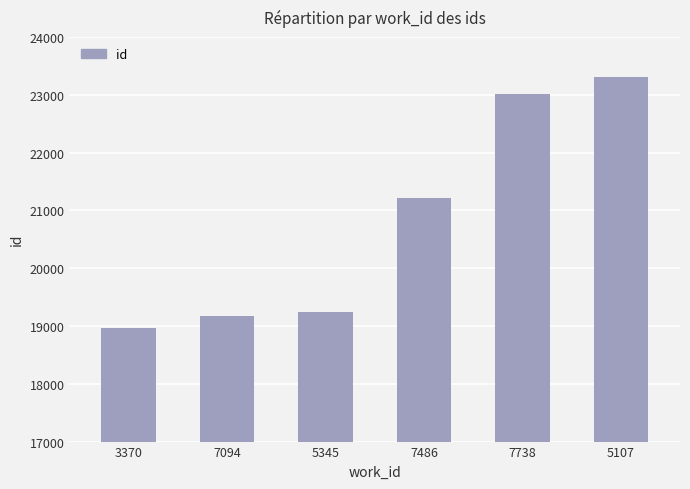

How many data points are less than 21206?

3